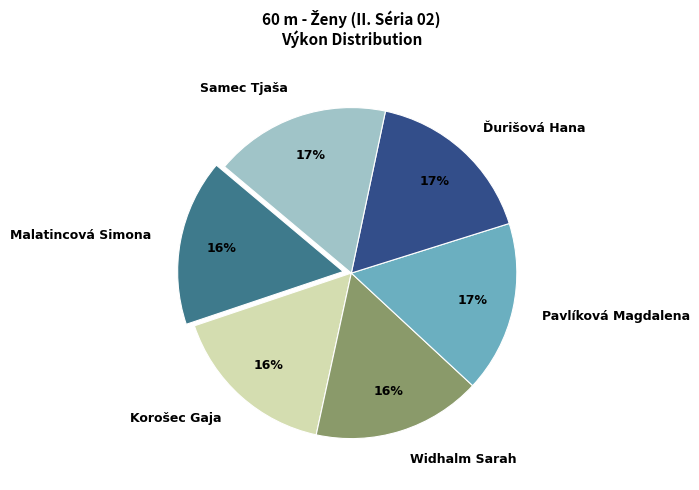

What is the ratio of the value at Samec Tjaša to the value at Malatincová Simona?

1.1